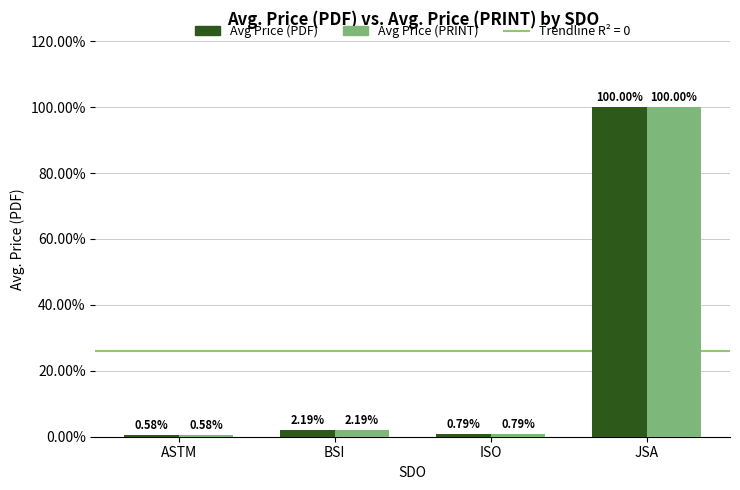

Is the value of Avg Price (PDF) at BSI greater than the value of Avg Price (PRINT) at JSA?

No